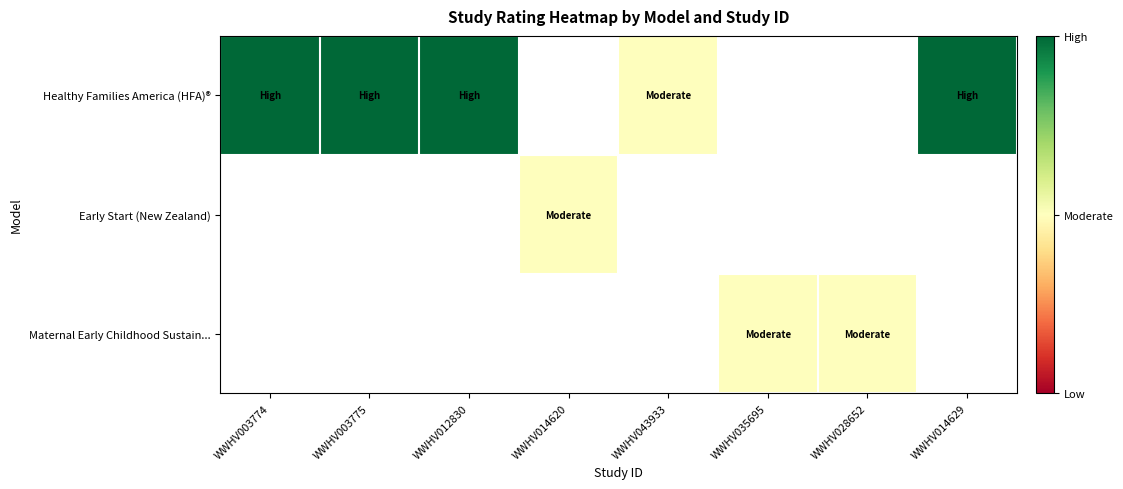

Which series has the widest spread of values?

Healthy Families America (HFA)®